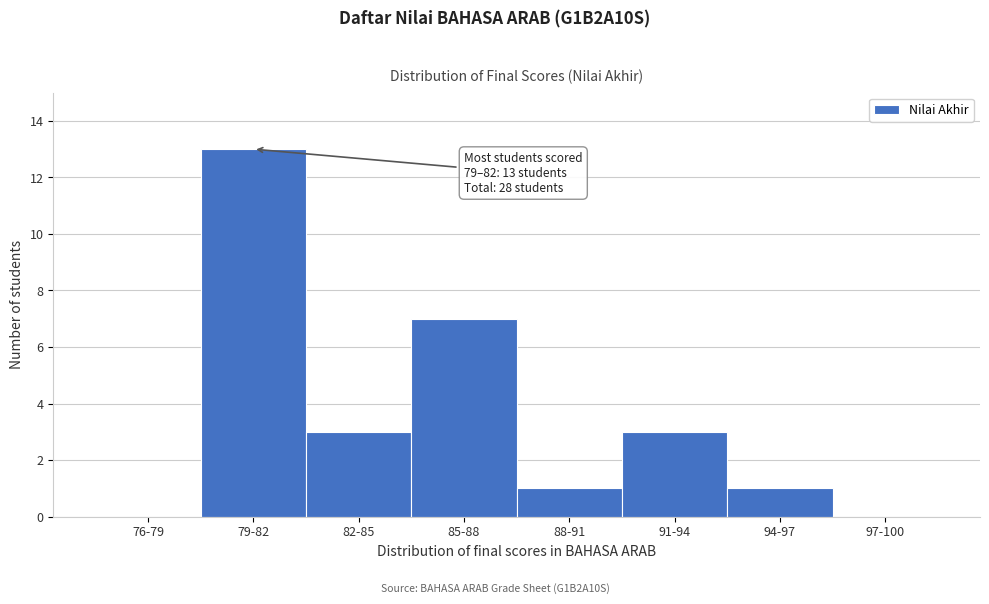

Reading right to left, what are all the values shown in this chart?

97-100=0	94-97=1	91-94=3	88-91=1	85-88=7	82-85=3	79-82=13	76-79=0